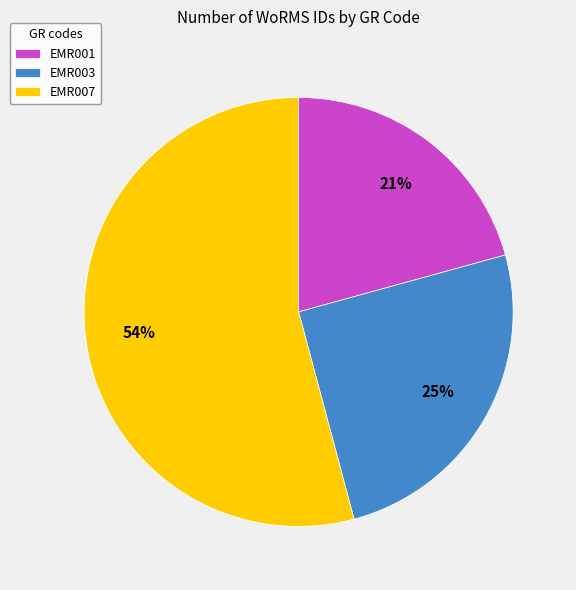

Rank the categories by value from highest to lowest.

EMR007, EMR003, EMR001